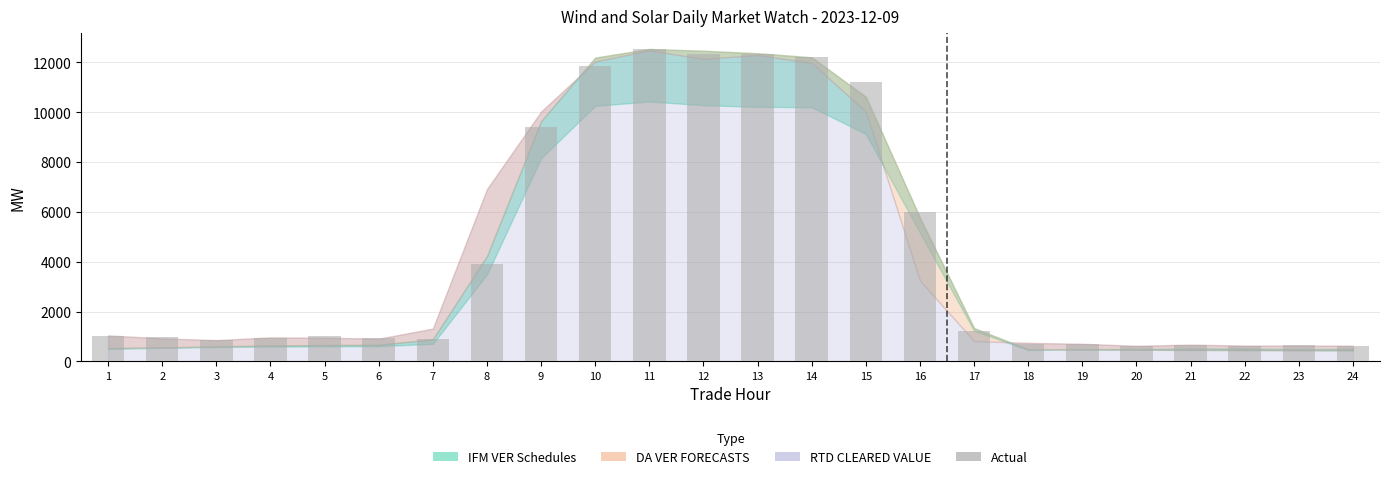

The value at 17 is 1228.0. True or false?

True